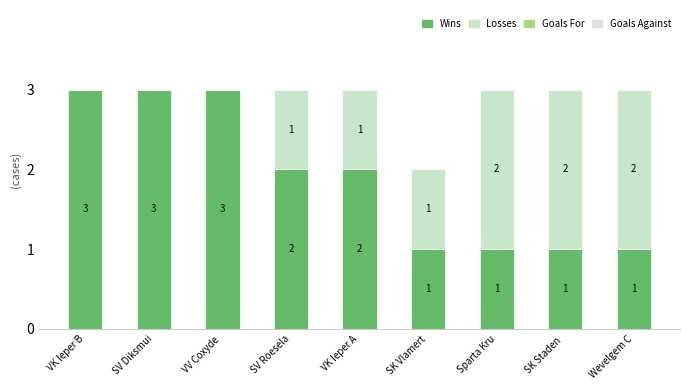

Reading left to right, what are the values for Wins?

VK Ieper B=3	SV Diksmui=3	VV Coxyde =3	SV Roesela=2	VK Ieper A=2	SK Vlamert=1	Sparta Kru=1	SK Staden =1	Wevelgem C=1